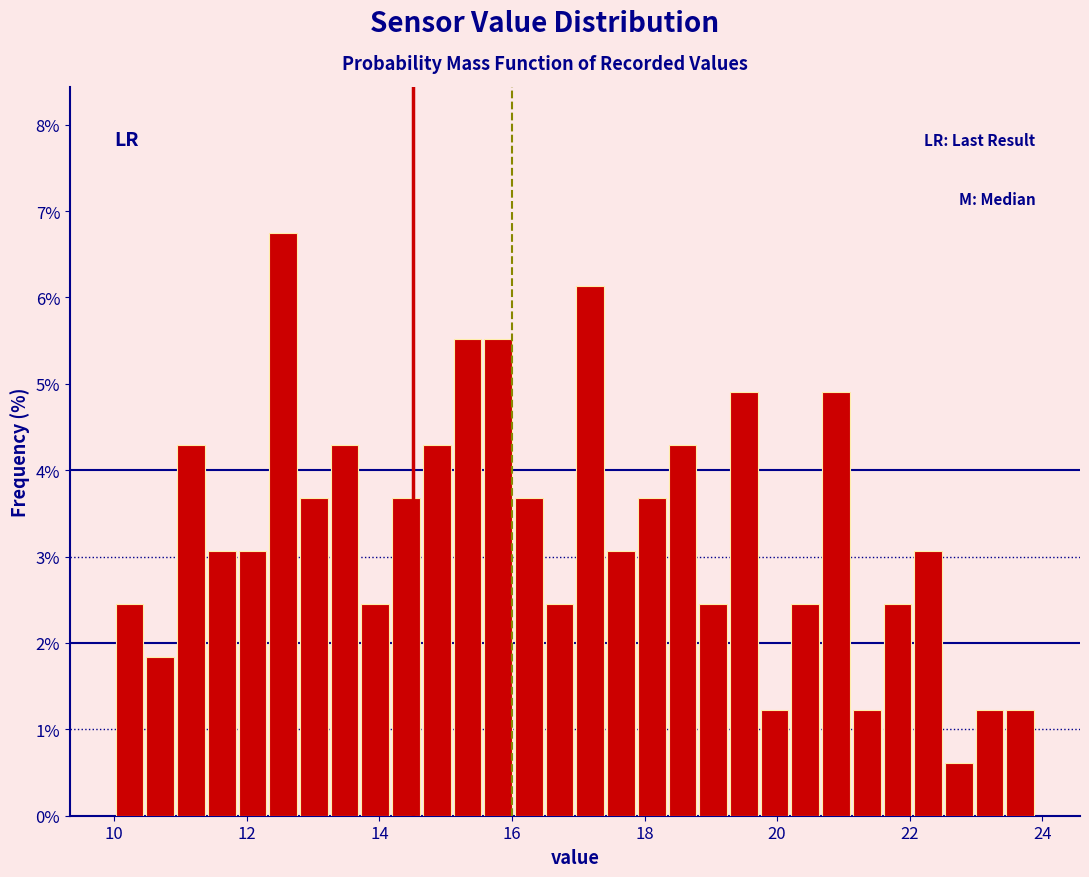

Read against the x-axis, roughly where is the centre of the tallest bar?

12.6